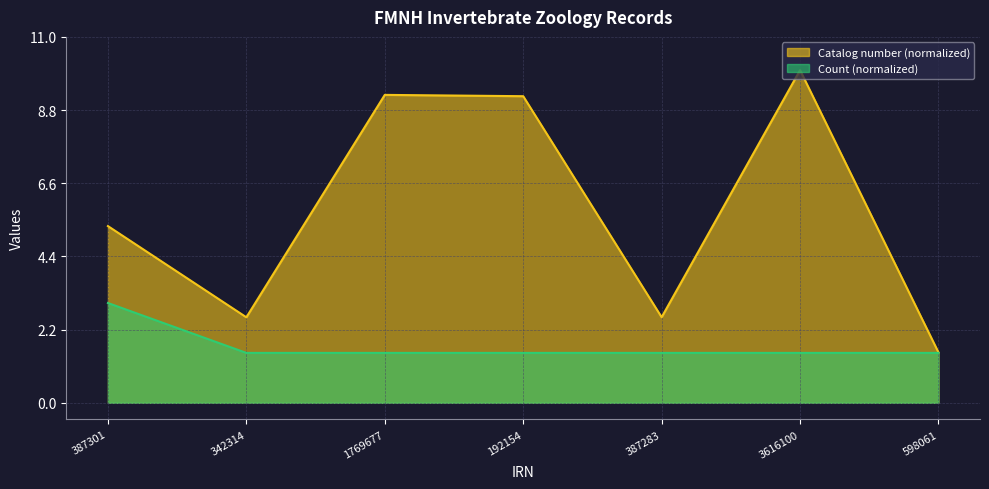

True or false: Catalog number and Count intersect in this chart.

False